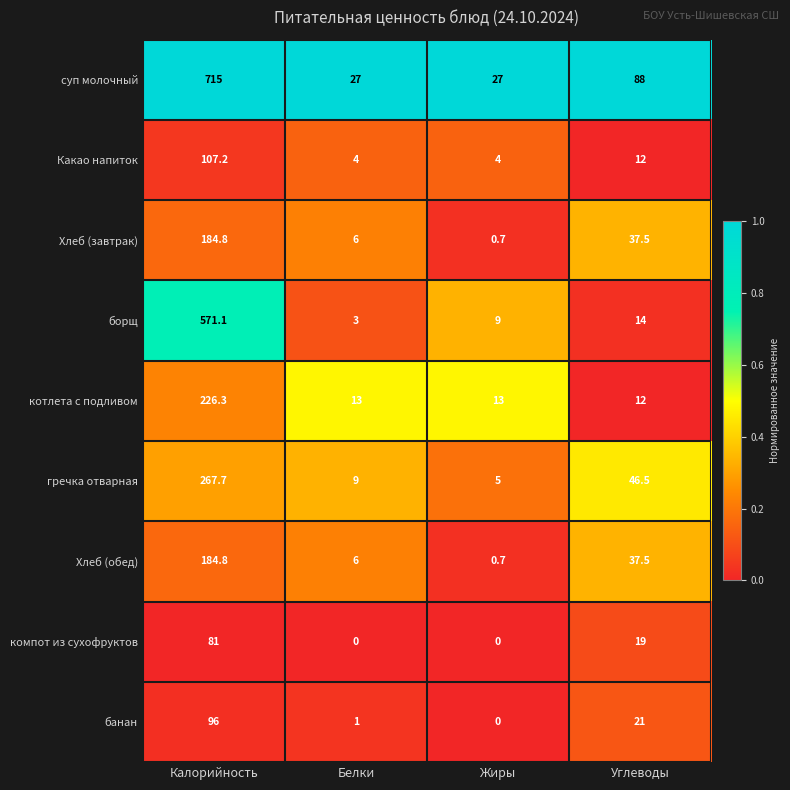

Which series has the largest range (max minus min)?

суп молочный